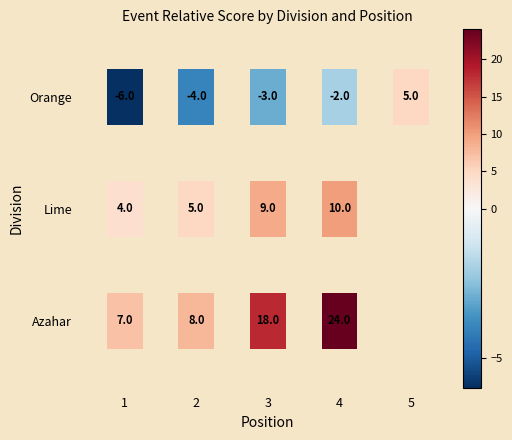

Where is Lime nearest to the value 7?

2